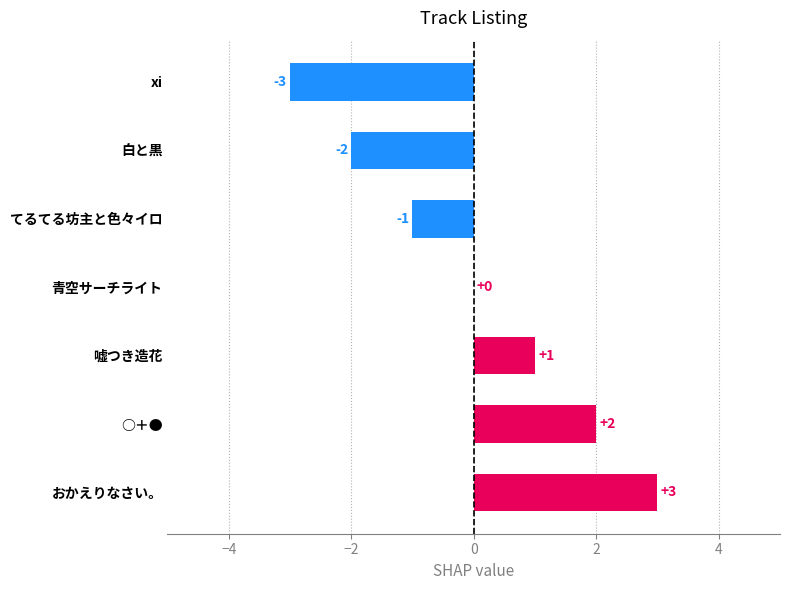

What is the change in value from xi to 嘘つき造花?

+4